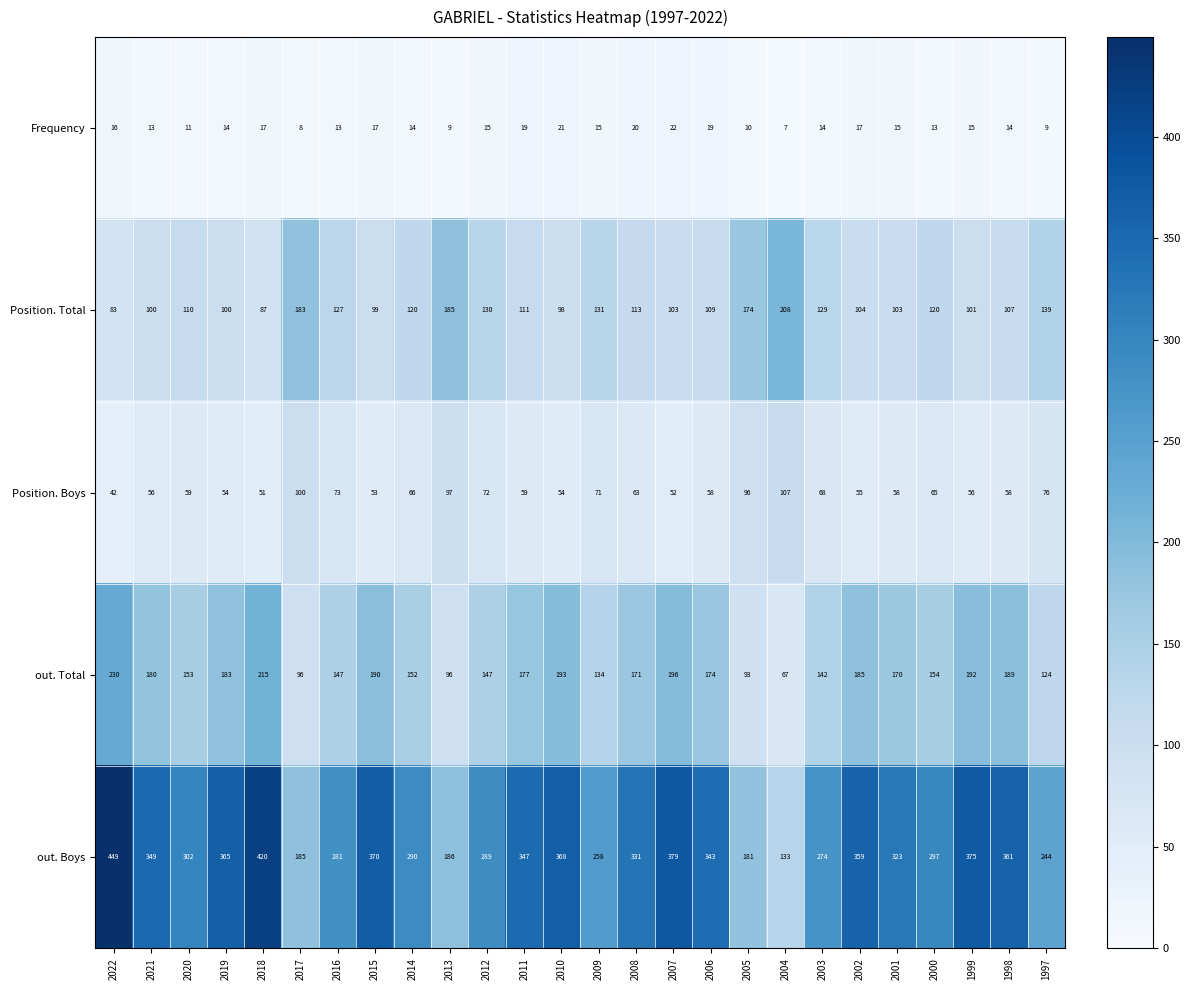

How many series are shown in this chart?

5